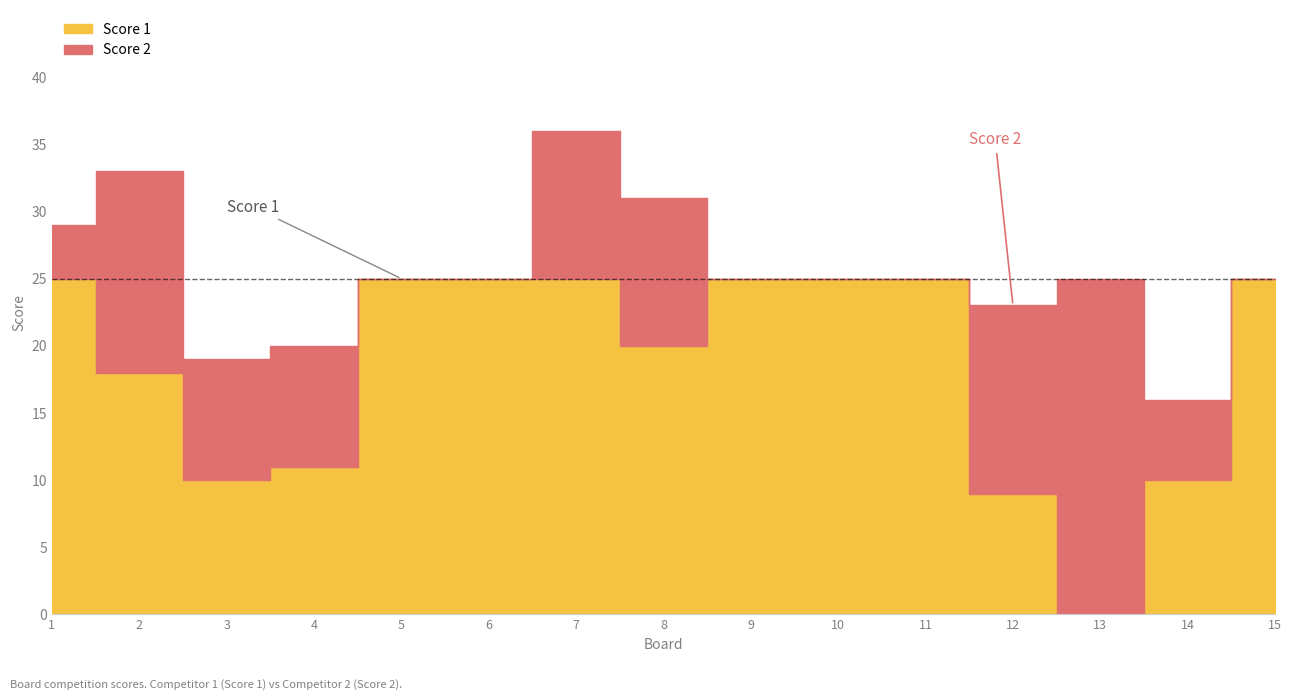

Which series has the largest range (max minus min)?

Score 1